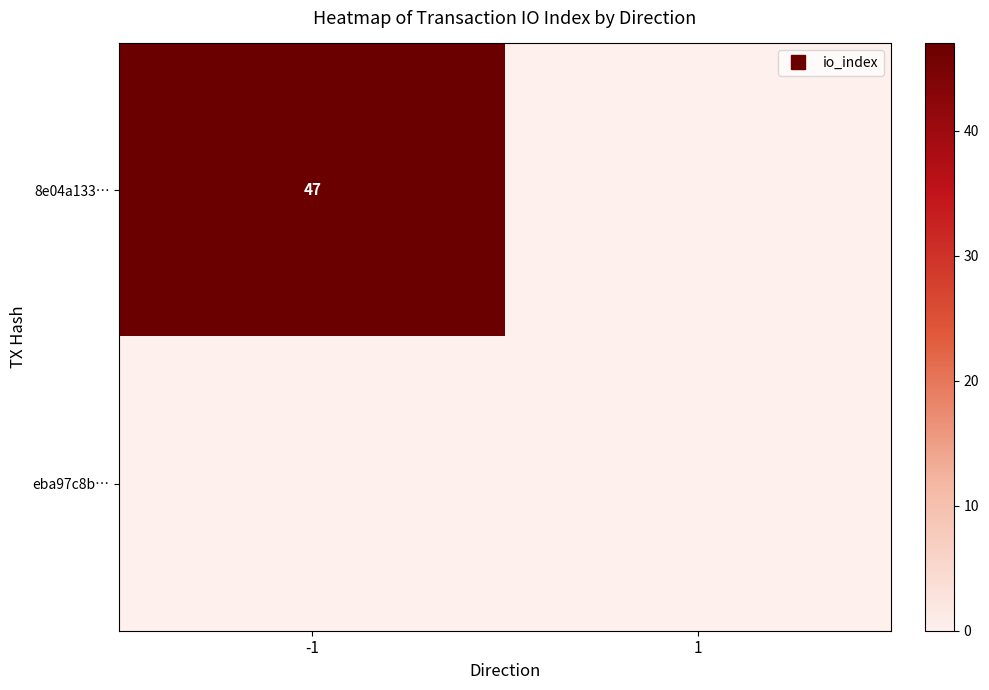

Which series has the largest total across all categories?

8e04a133…